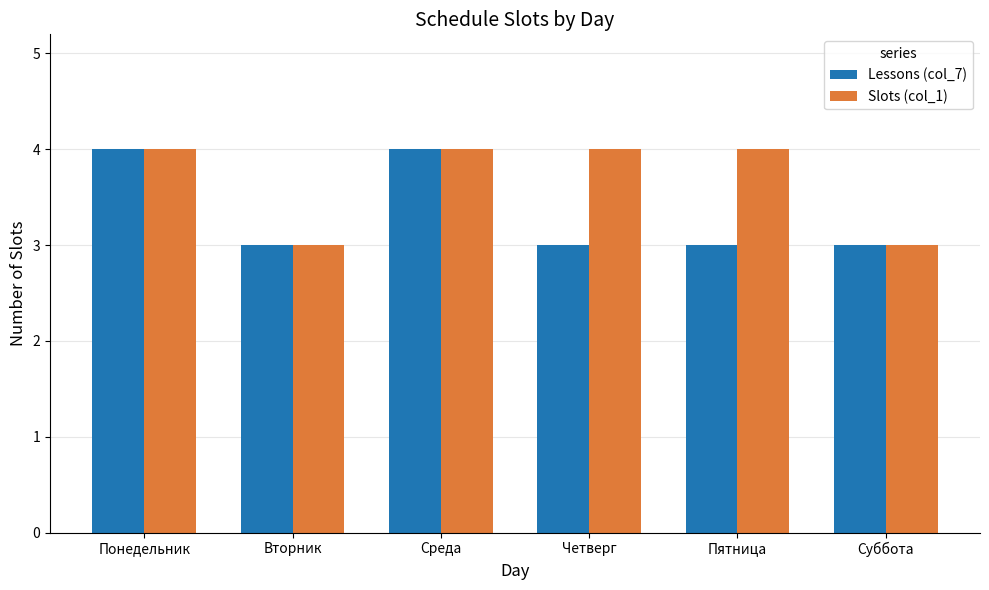

Reading left to right, what are all the values shown in this chart?

Lessons (col_7): Понедельник=4	Вторник=3	Среда=4	Четверг=3	Пятница=3	Суббота=3
Slots (col_1): Понедельник=4	Вторник=3	Среда=4	Четверг=4	Пятница=4	Суббота=3